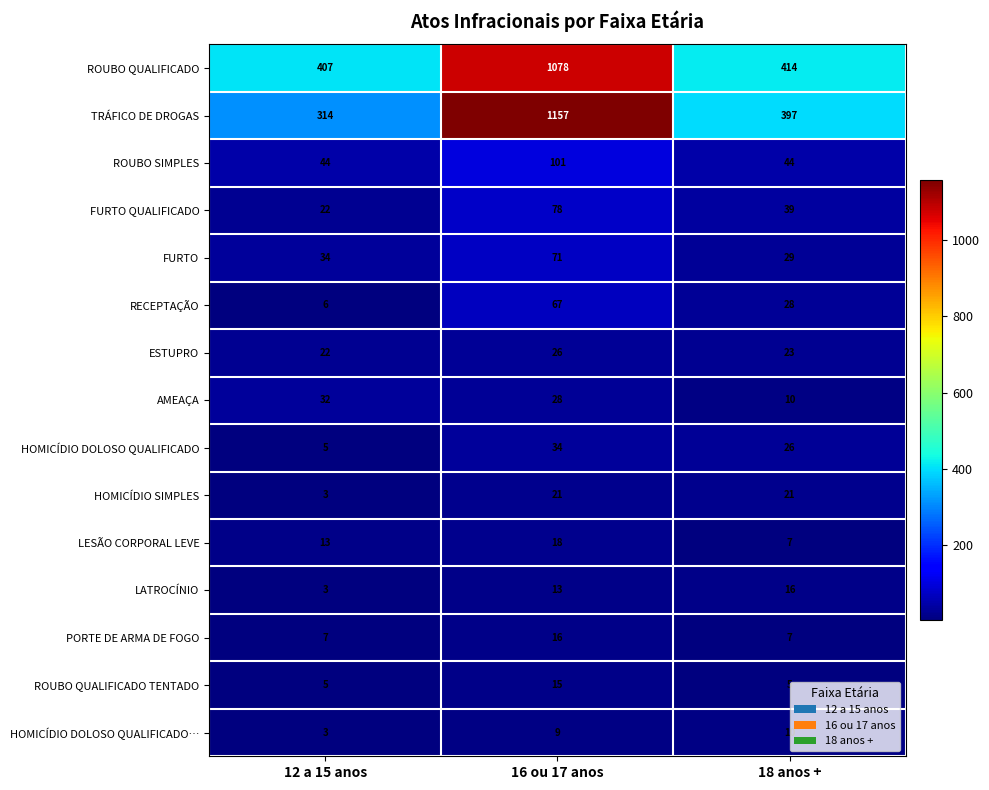

What is the average value of the PORTE DE ARMA DE FOGO series?

10